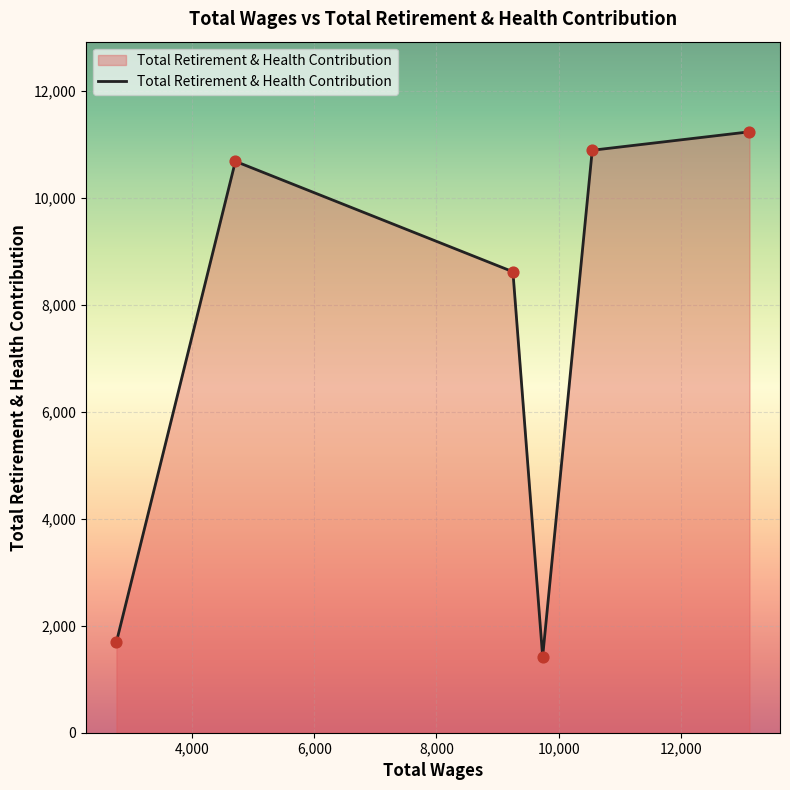

How many interior local peaks (higher than both neighbors) does the data have?

1